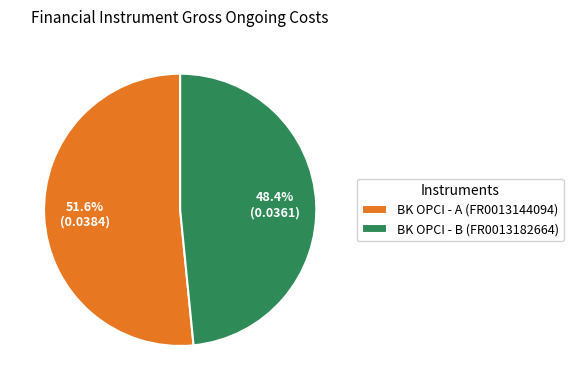

Is BK OPCI - A (FR0013144094) the majority of the pie?

Yes